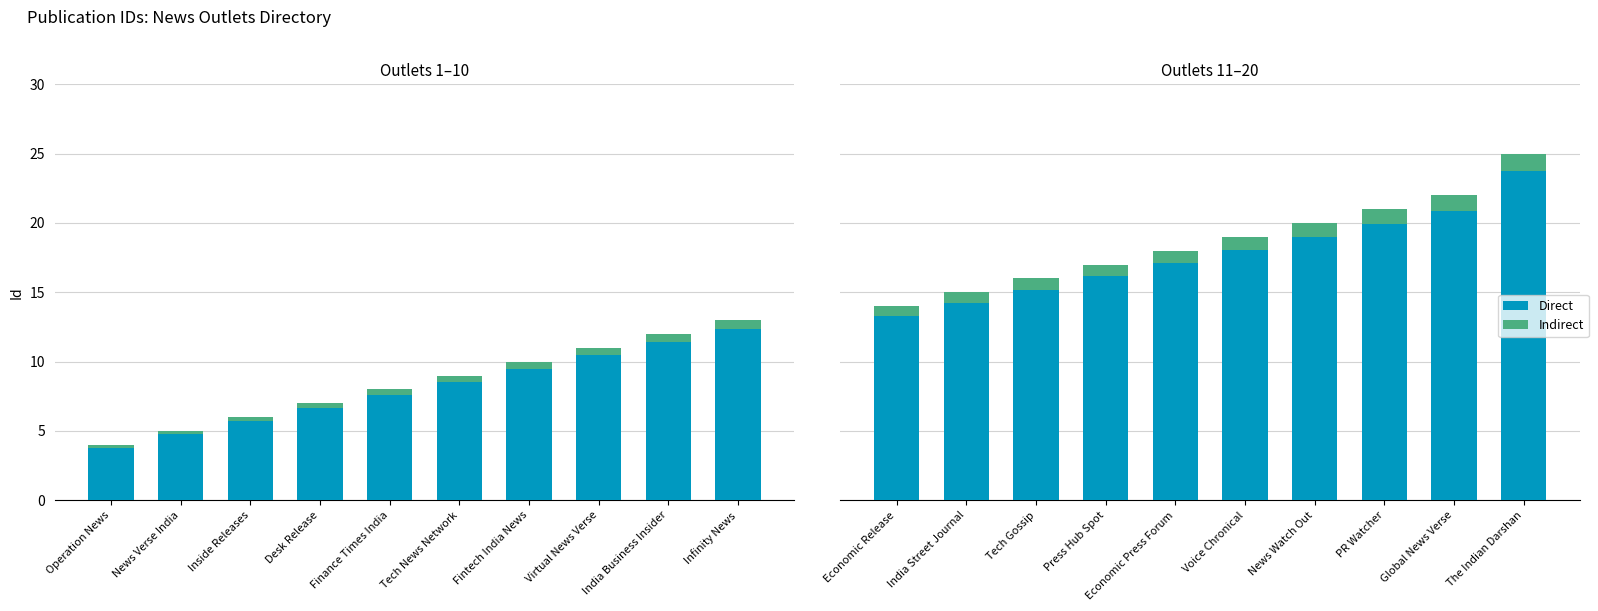

Count the number of data series in this chart.

2